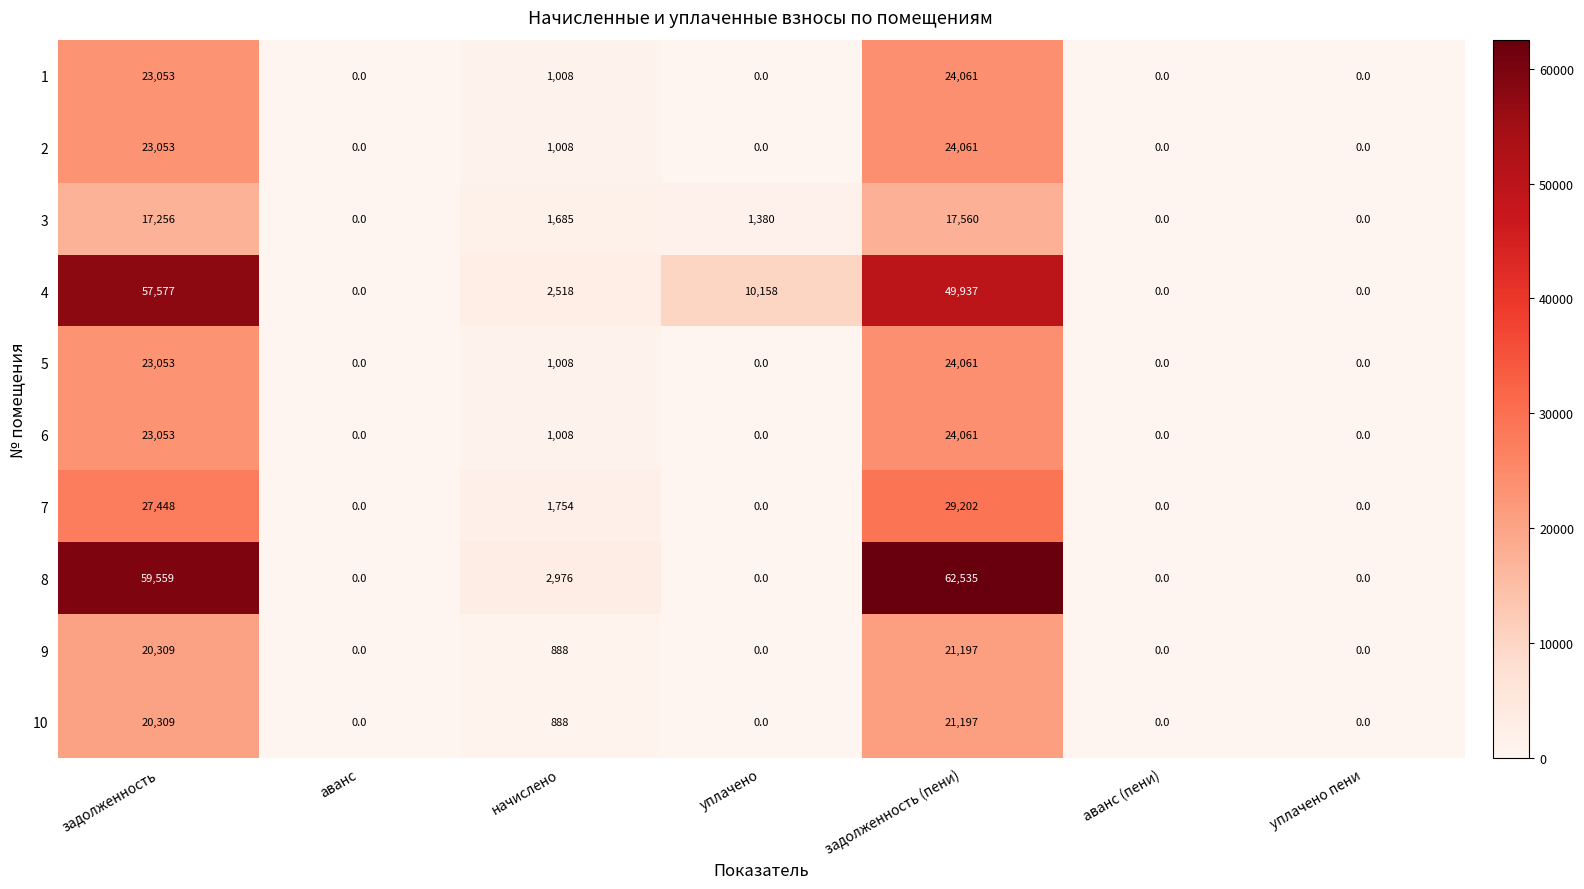

At which category is the sum across all series the highest?

задолженность (пени)